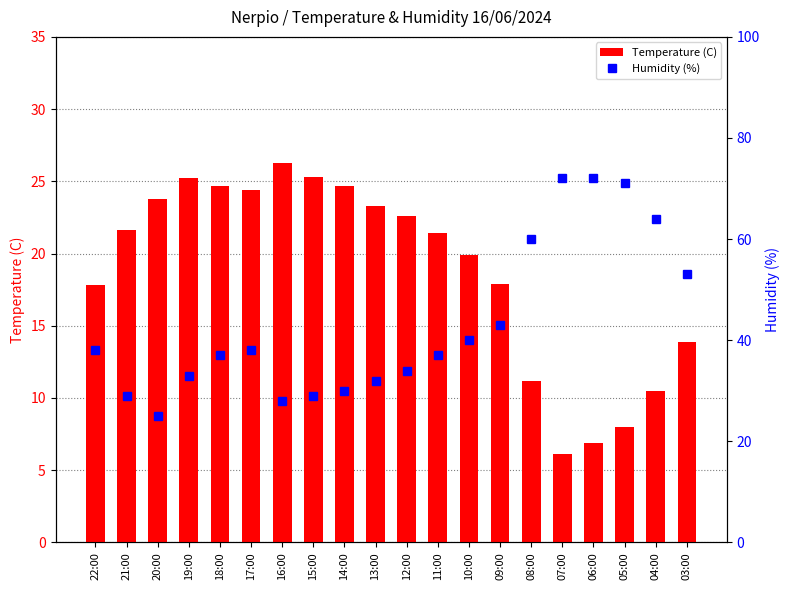

At which label does Humidity (%) first exceed 38?

10:00